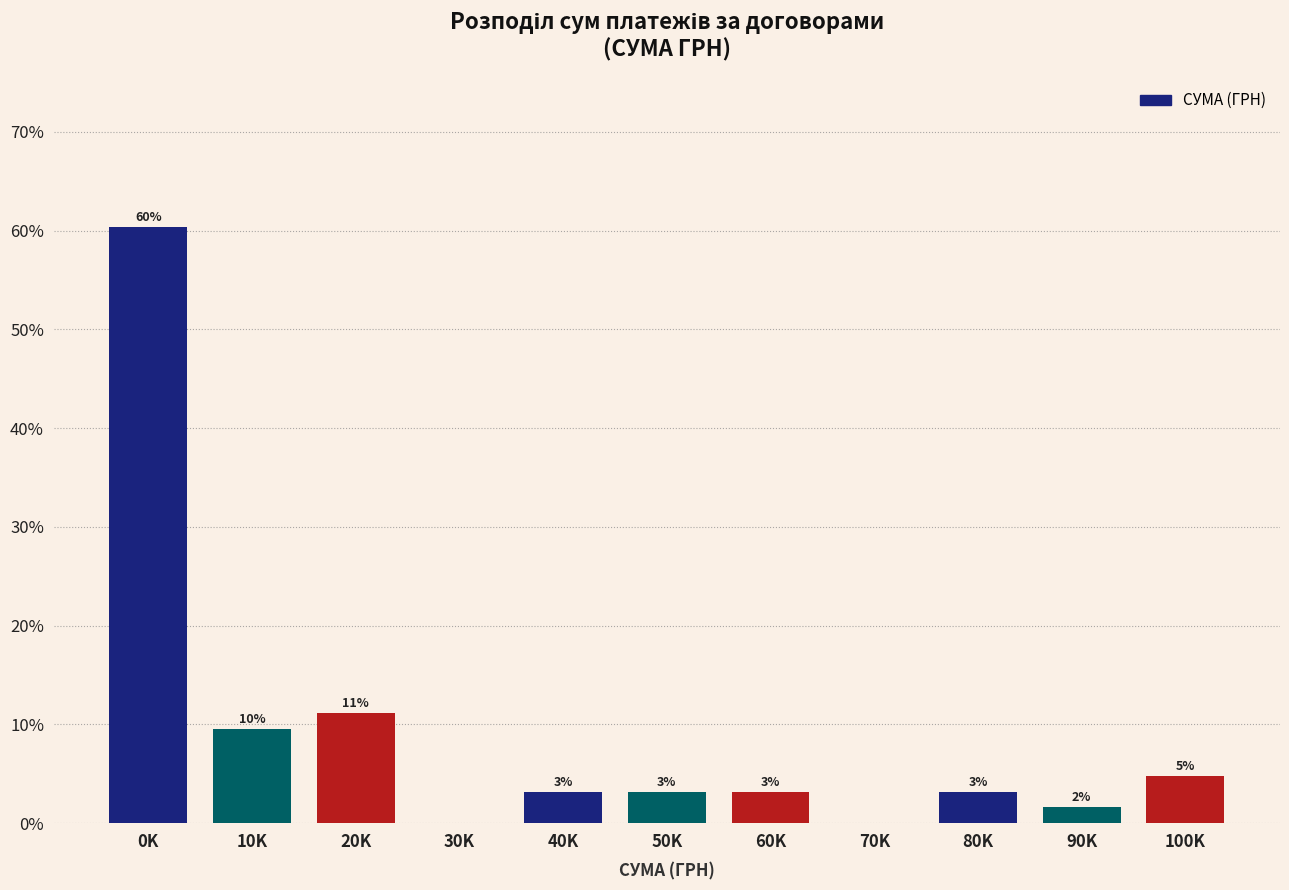

Are the bars horizontal?

No